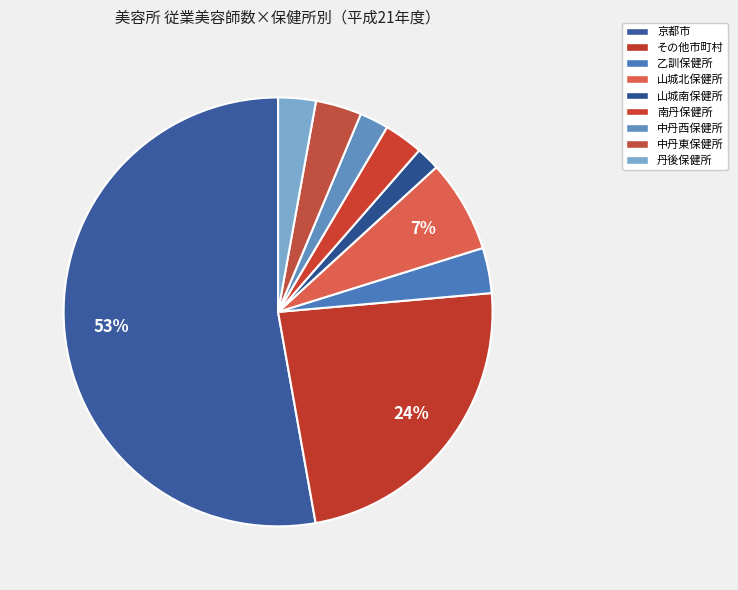

Is there any slice that represents more than half of the pie?

Yes